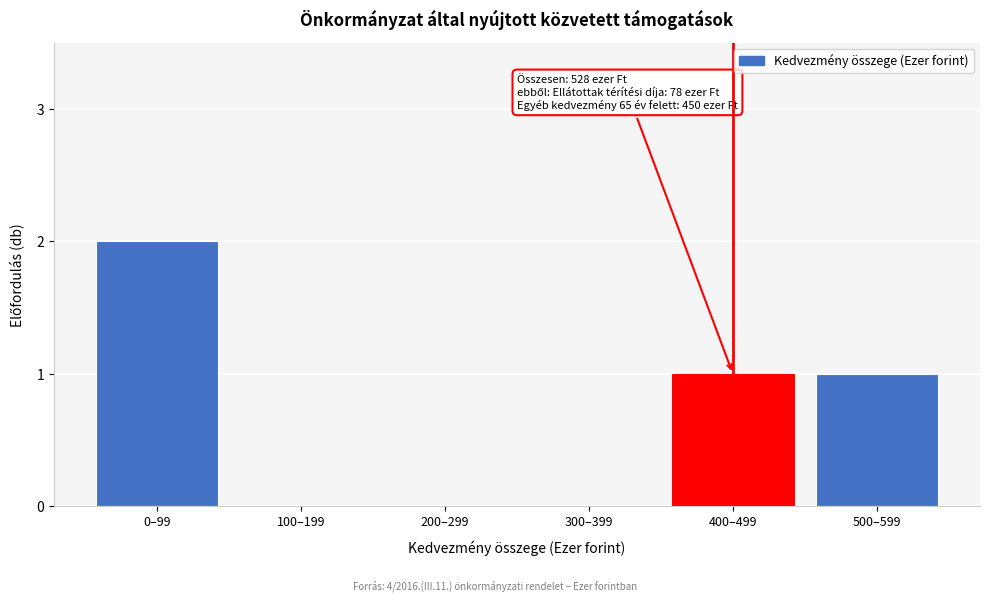

Reading right to left, transcribe all the data shown in this chart.

500–599=1	400–499=1	300–399=0	200–299=0	100–199=0	0–99=2